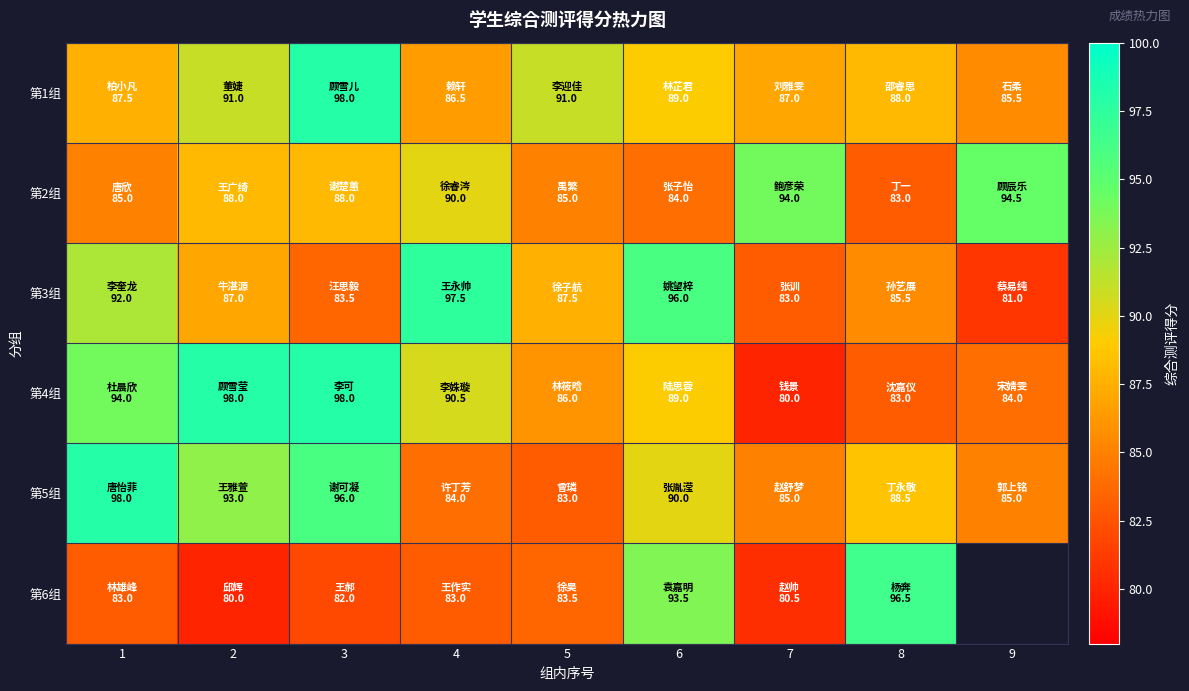

What is the average value of the 第3组 series?

88.1